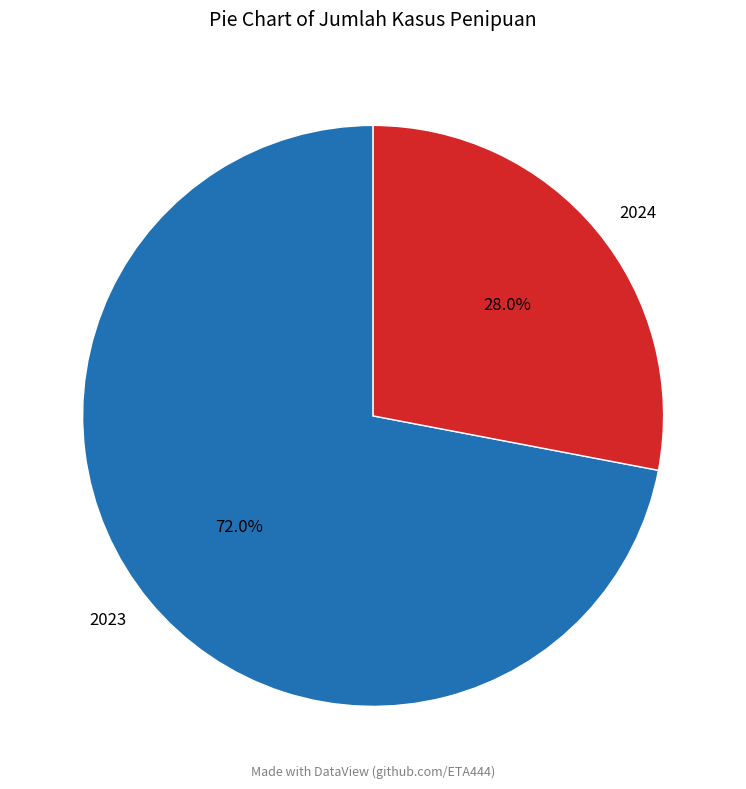

To the nearest percent, what percentage of the pie is 2024?

28%